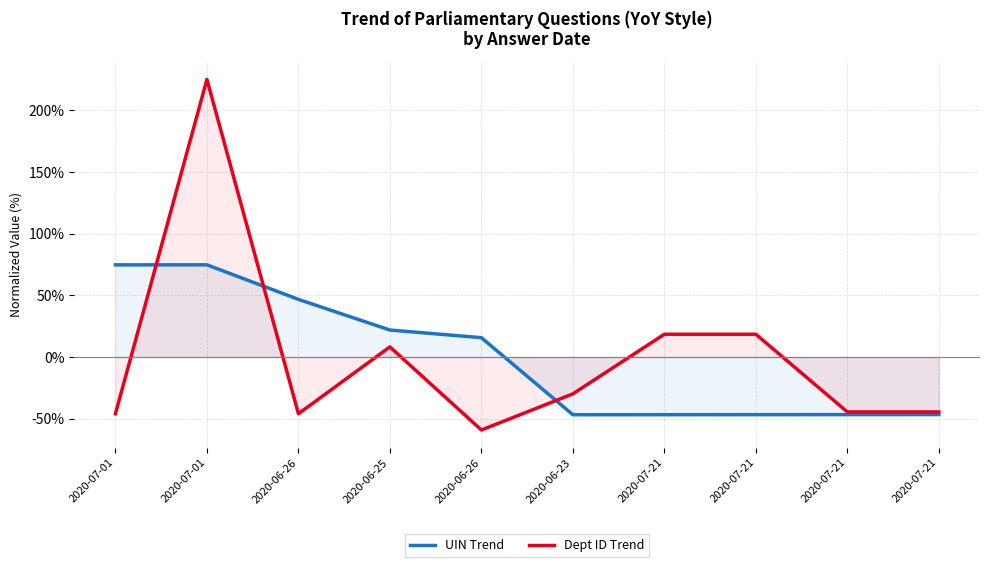

What is the minimum value shown in the chart?

-59.2